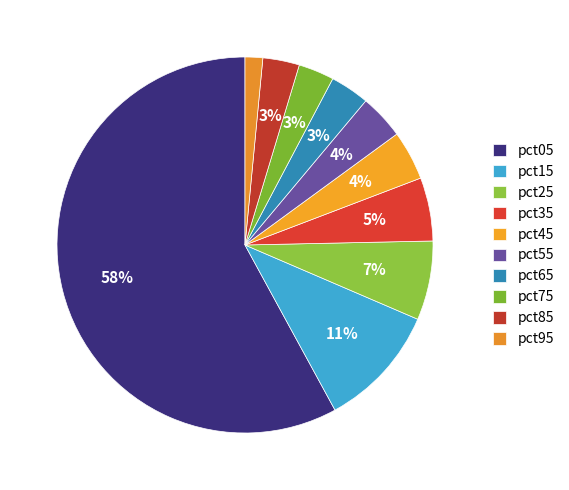

What is the majority slice?

pct05